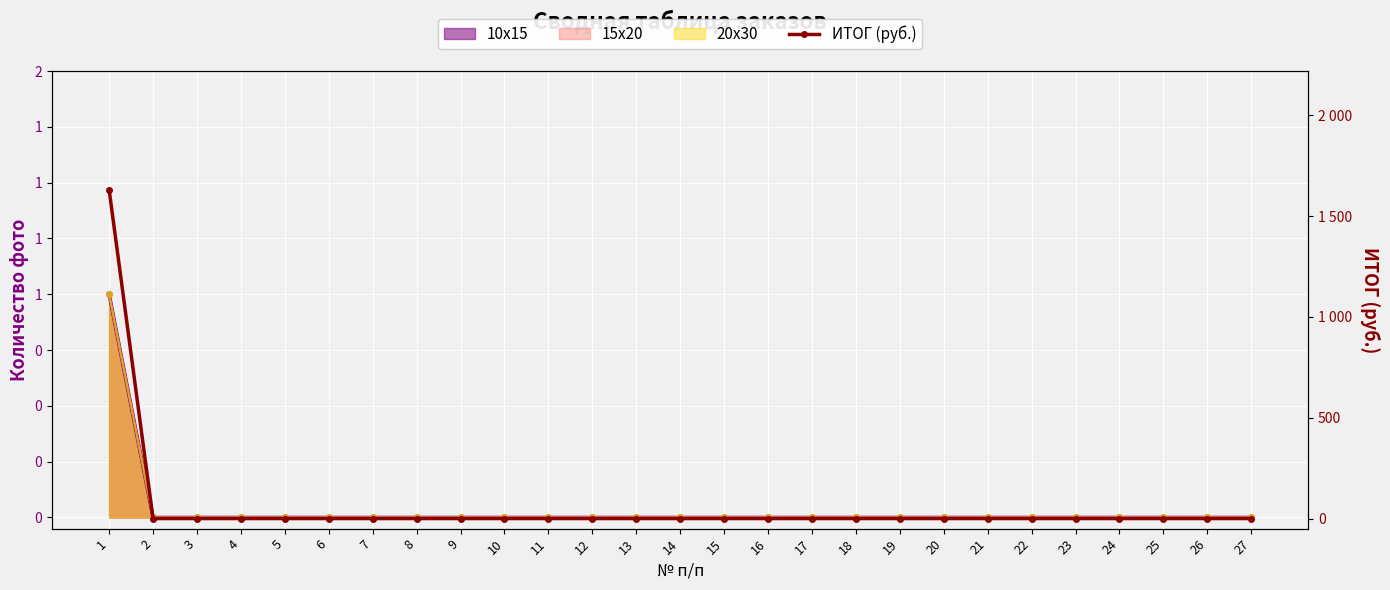

Is it true that the value at 11 is 0?

True